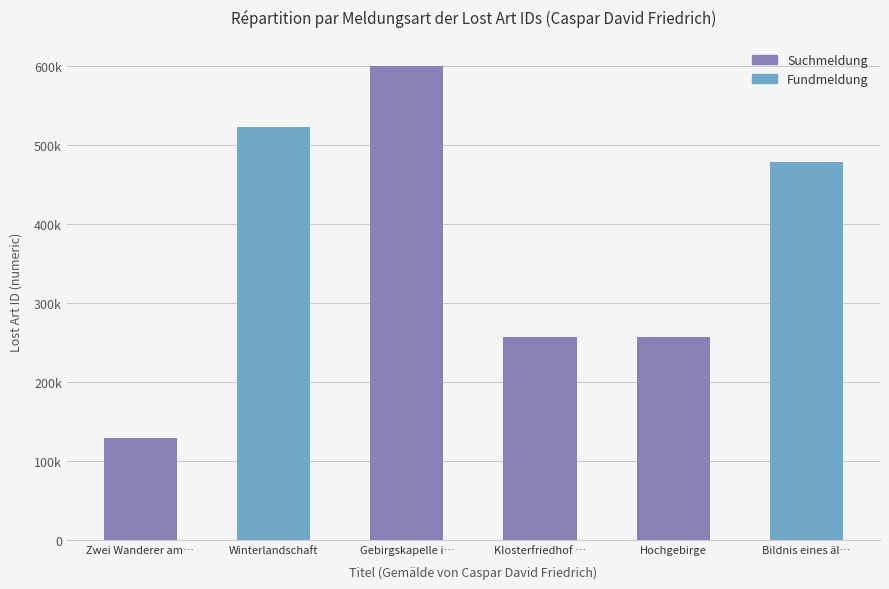

Reading left to right, transcribe all the data shown in this chart.

Zwei Wanderer am…=128130	Winterlandschaft=522224	Gebirgskapelle i…=599166	Klosterfriedhof …=256921	Hochgebirge=256913	Bildnis eines äl…=478442